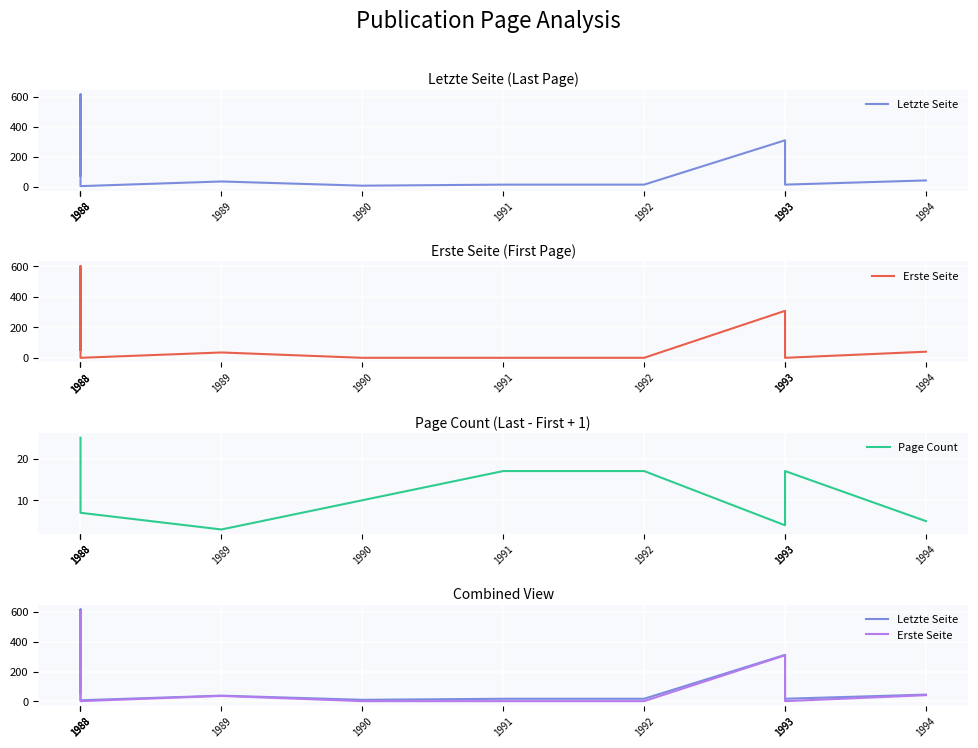

In Letzte Seite, how many points are lower than both neighbors (excluding endpoints)?

3